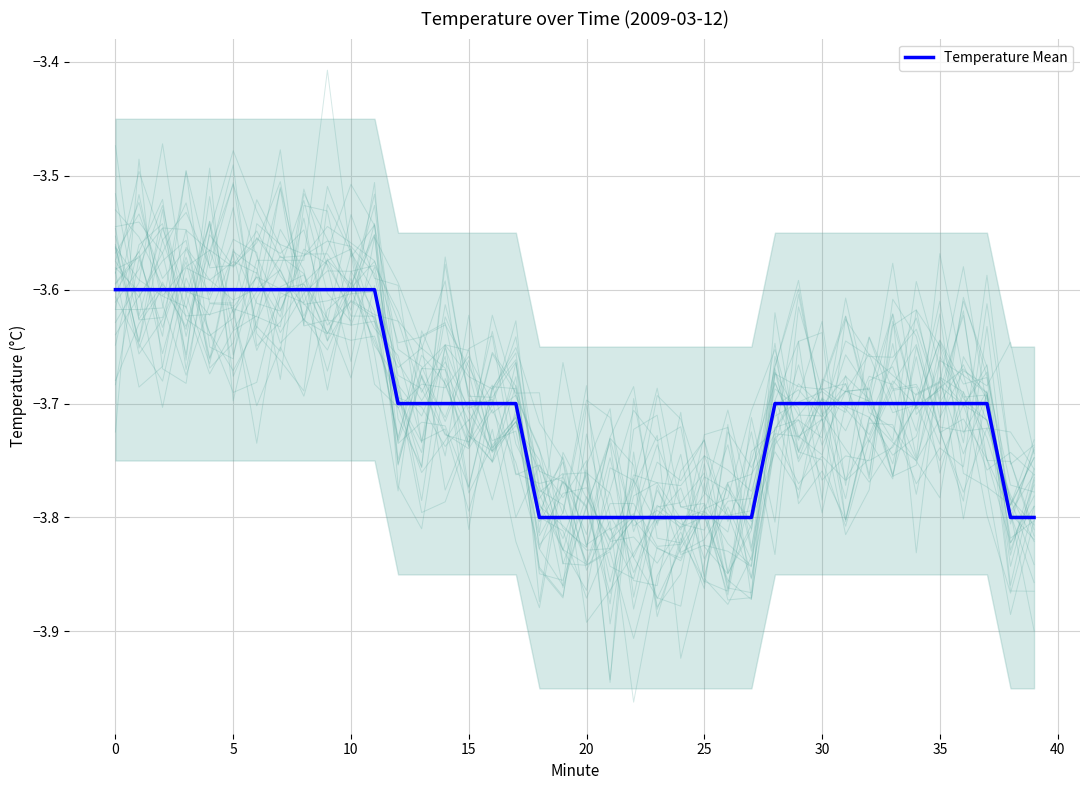

What is the label of the 16th point from the left?

15